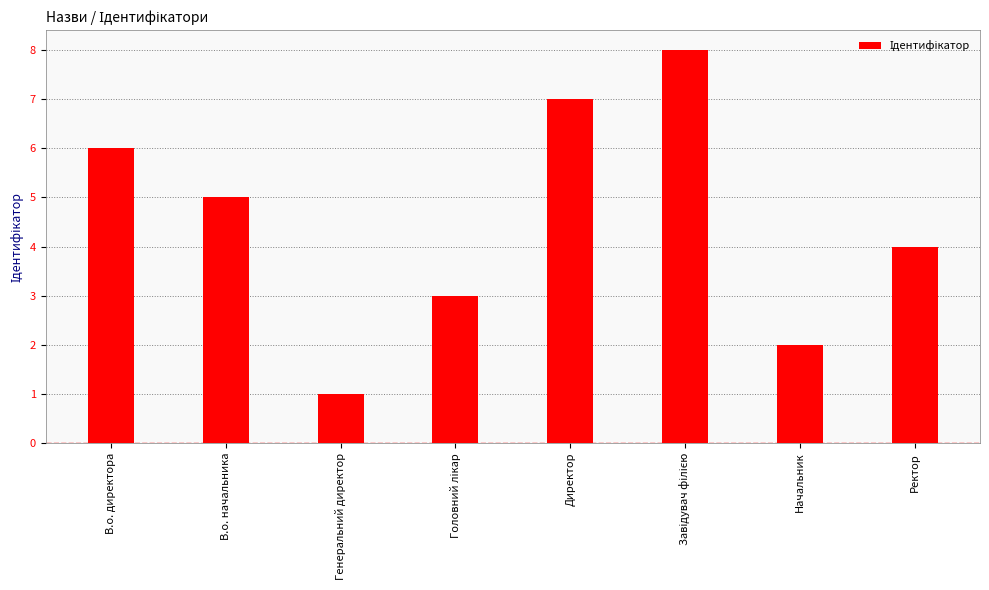

What is the sum of the values at В.о. директора and Начальник?

8